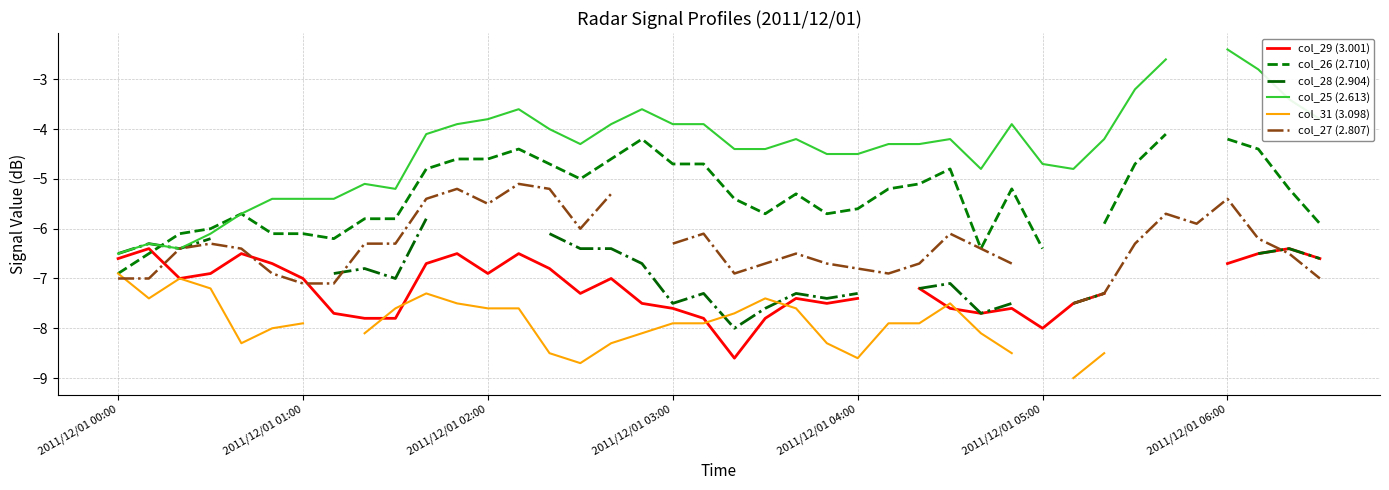

Which series has the widest spread of values?

col_25 (2.613)